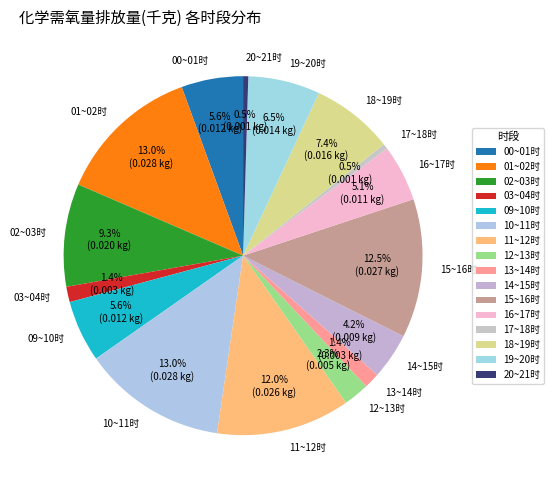

To the nearest percent, what percentage of the pie is 10~11时?

13%